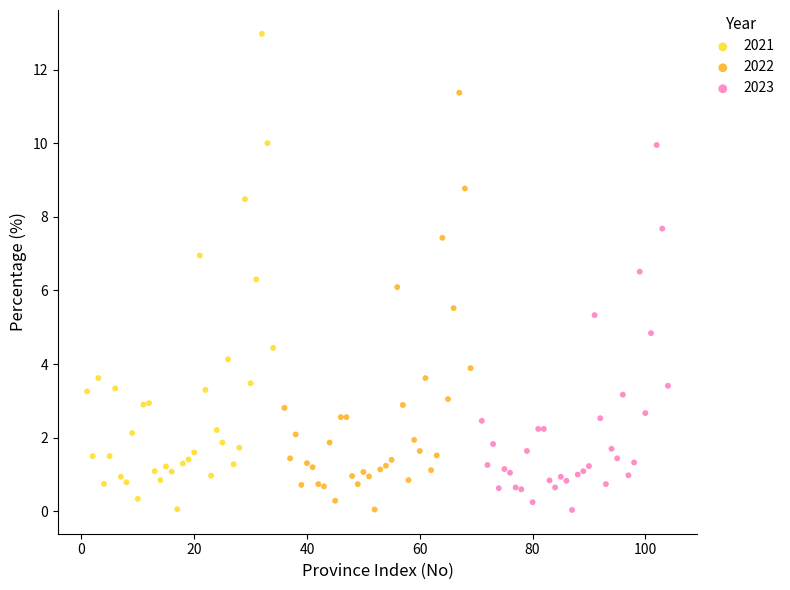

Which series has the widest spread of Y values?

2021